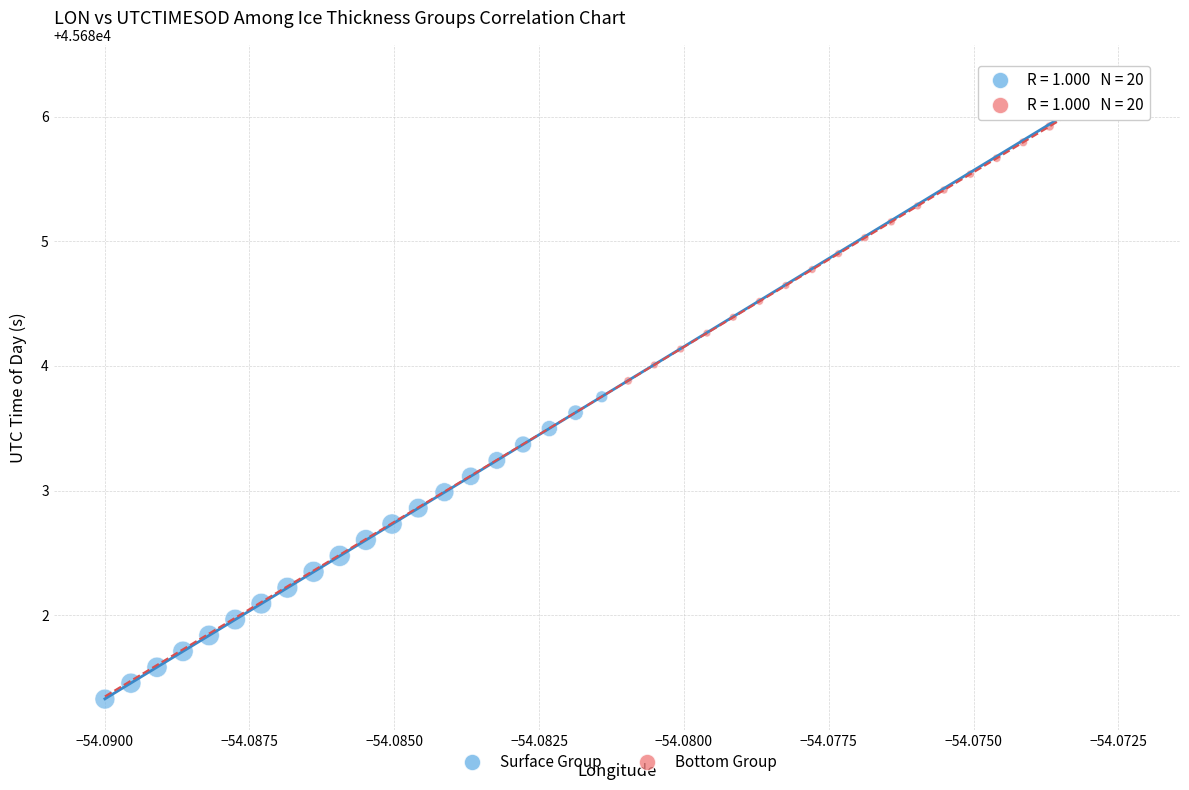

Which series contains the lowest Y value?

Surface Group